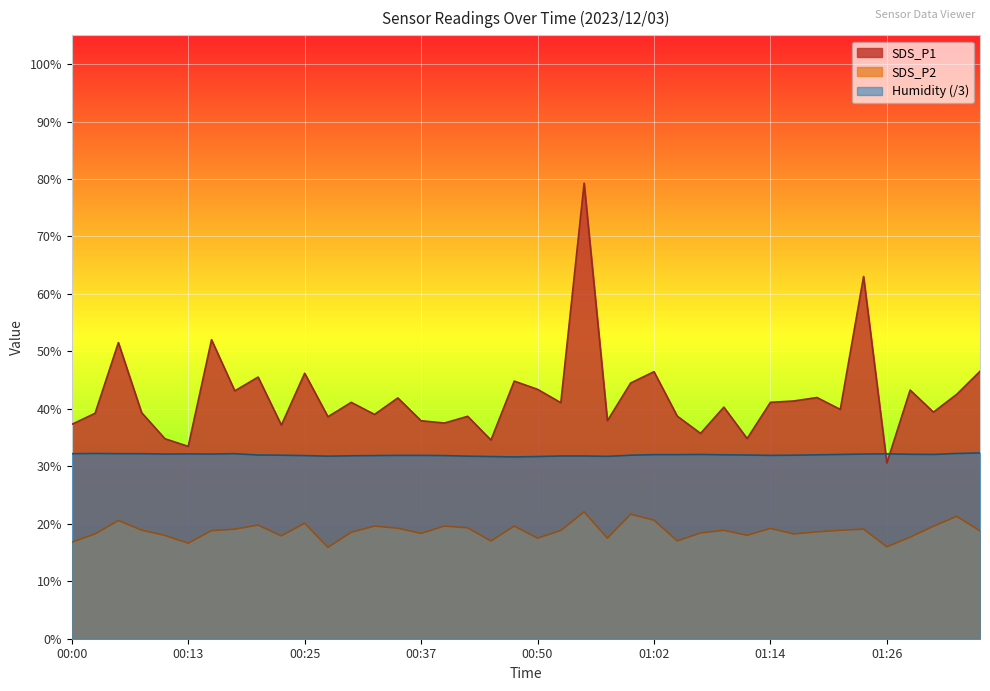

True or false: Humidity and SDS_P2 intersect in this chart.

False